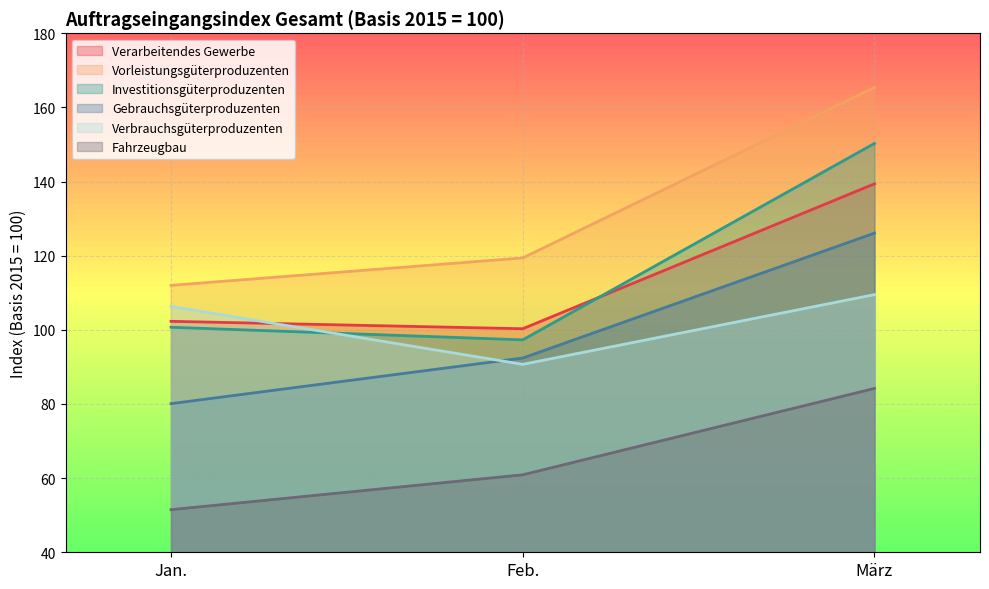

Reading left to right, list all the values displayed in this chart.

Verarbeitendes Gewerbe: Jan.=102.3	Feb.=100.3	März=139.4
Vorleistungsgüterproduzenten: Jan.=112.0	Feb.=119.4	März=165.4
Investitionsgüterproduzenten: Jan.=100.7	Feb.=97.3	März=150.3
Gebrauchsgüterproduzenten: Jan.=80.1	Feb.=92.4	März=126.1
Verbrauchsgüterproduzenten: Jan.=106.3	Feb.=90.7	März=109.5
Fahrzeugbau: Jan.=51.5	Feb.=60.9	März=84.2